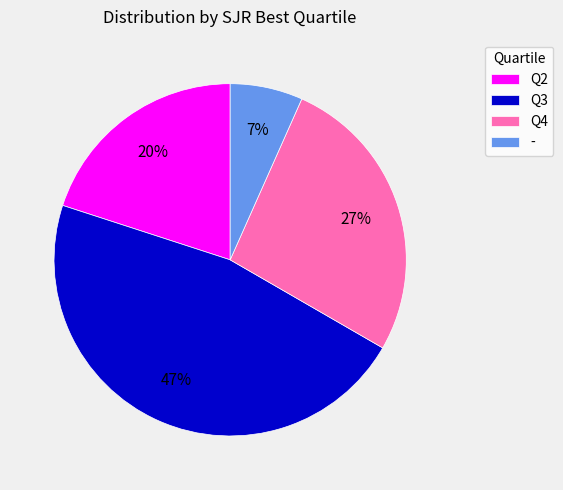

Rank the categories by value from highest to lowest.

Q3, Q4, Q2, -